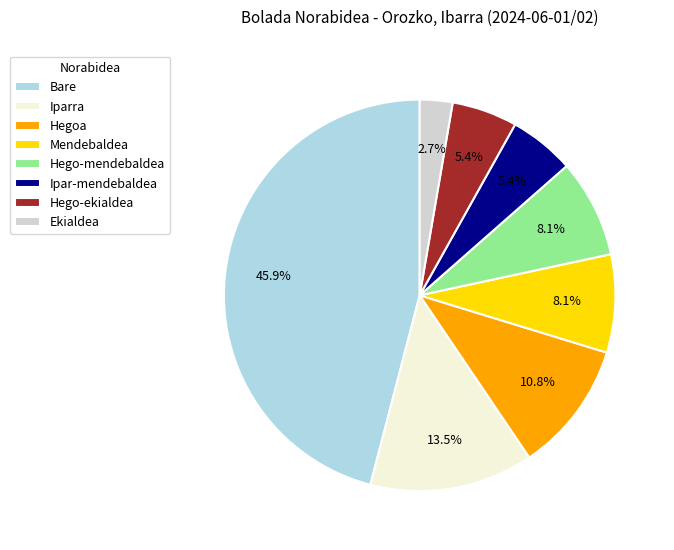

How many segments does this pie chart have?

8